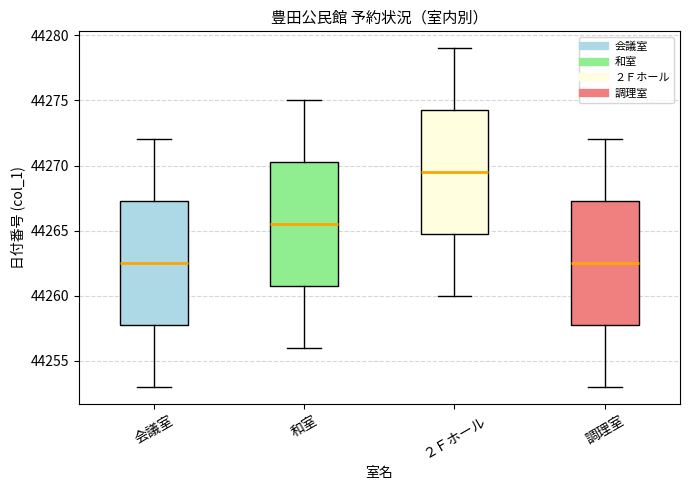

Reading left to right, read every box against the y-axis: the position of its median line, the range the box covers, and the ends of its whiskers. The values are not printed on the chart, so give them approximately, as read against the axis.

会議室: median 44262.5, box 44258.0 to 44267.5, whiskers 44253.0 to 44272.0
和室: median 44265.5, box 44261.0 to 44270.5, whiskers 44256.0 to 44275.0
２Ｆホール: median 44269.5, box 44265.0 to 44274.5, whiskers 44260.0 to 44279.0
調理室: median 44262.5, box 44258.0 to 44267.5, whiskers 44253.0 to 44272.0